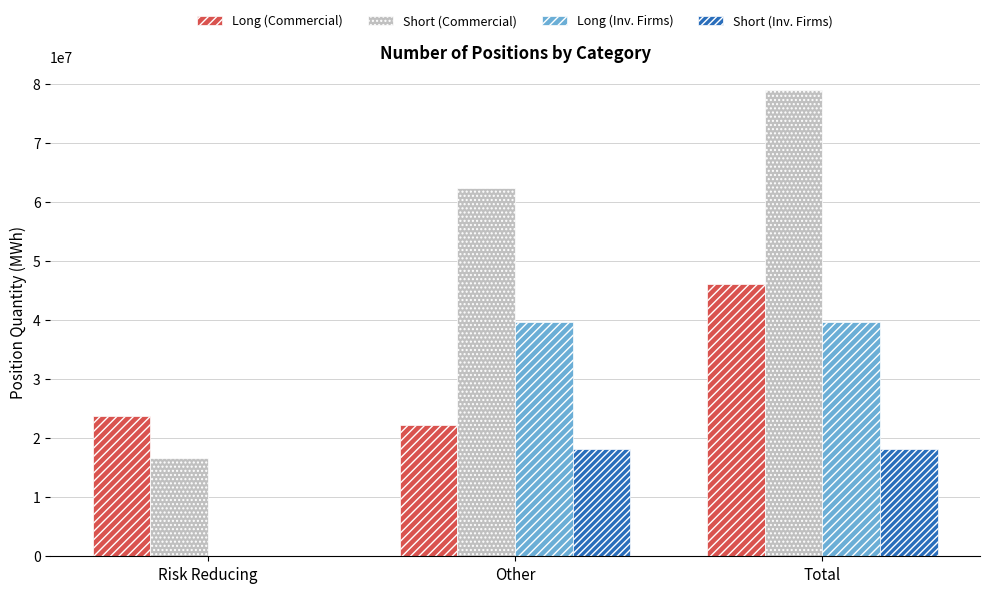

What is the approximate value of Short (Commercial) at Total?

78934901.0